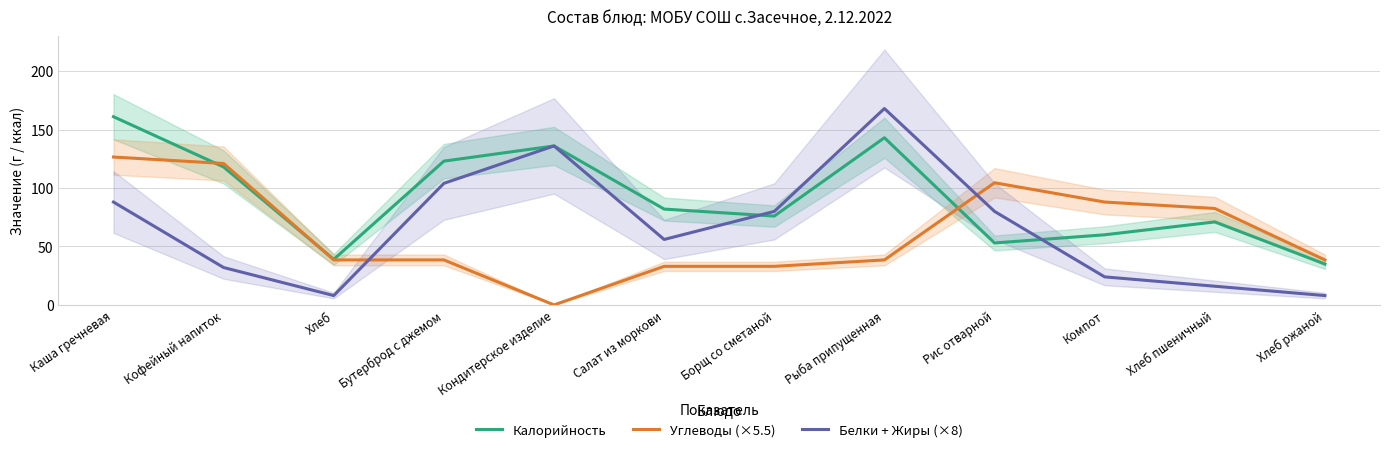

What is the highest value of the Калорийность series?

161.0